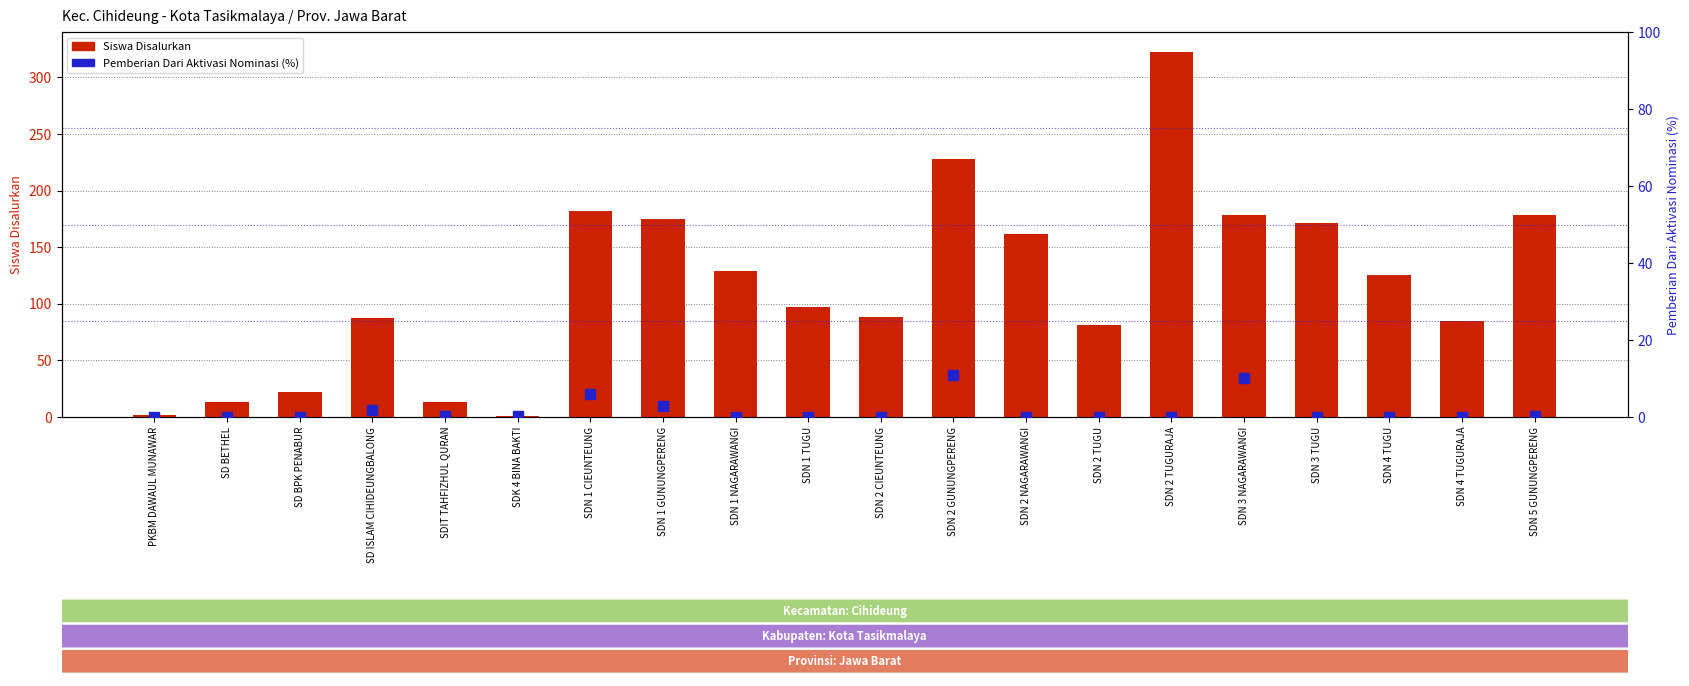

How many groups of bars are there?

20